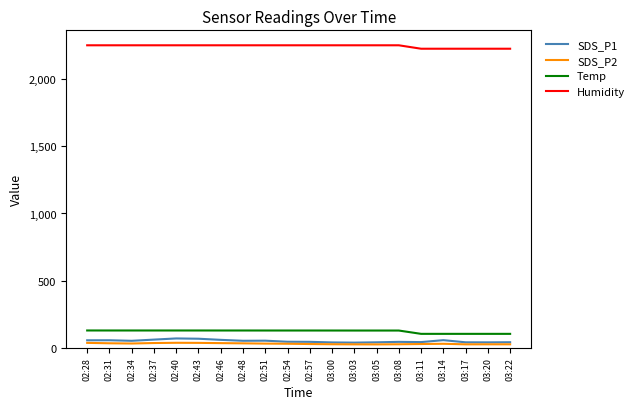

What is the maximum value shown in the chart?

2252.8